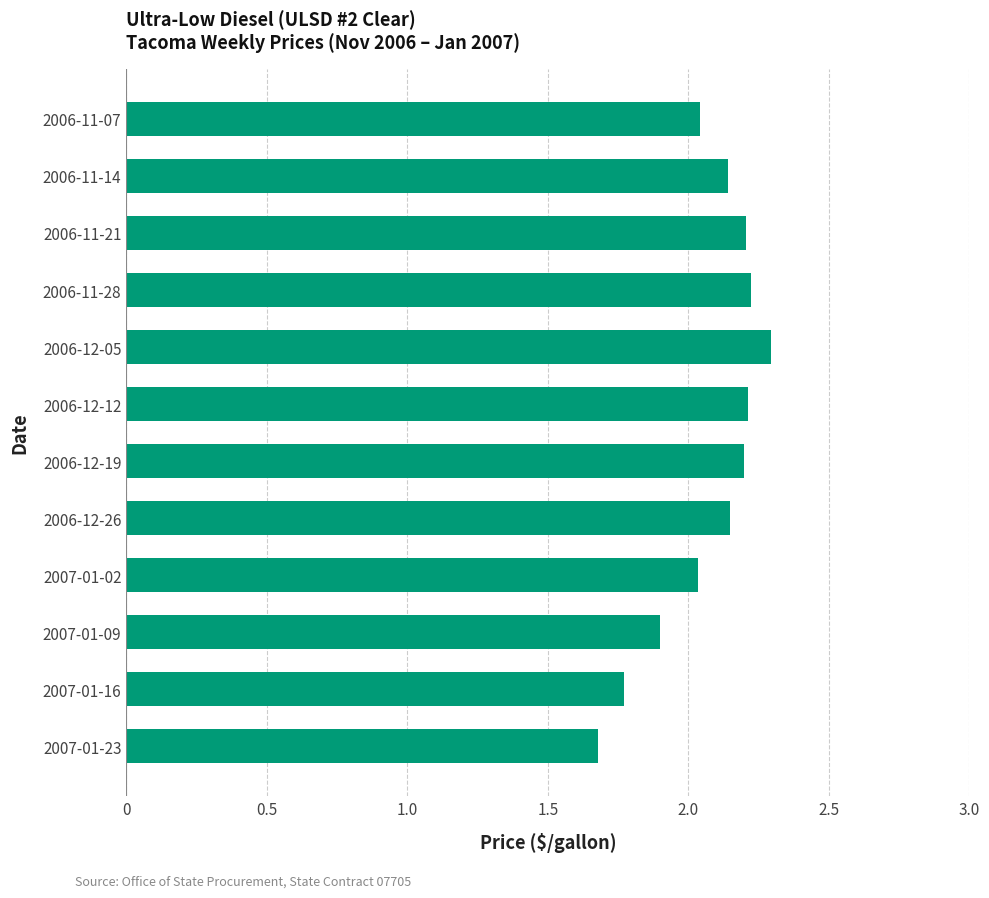

What is the sum of all values?

24.8